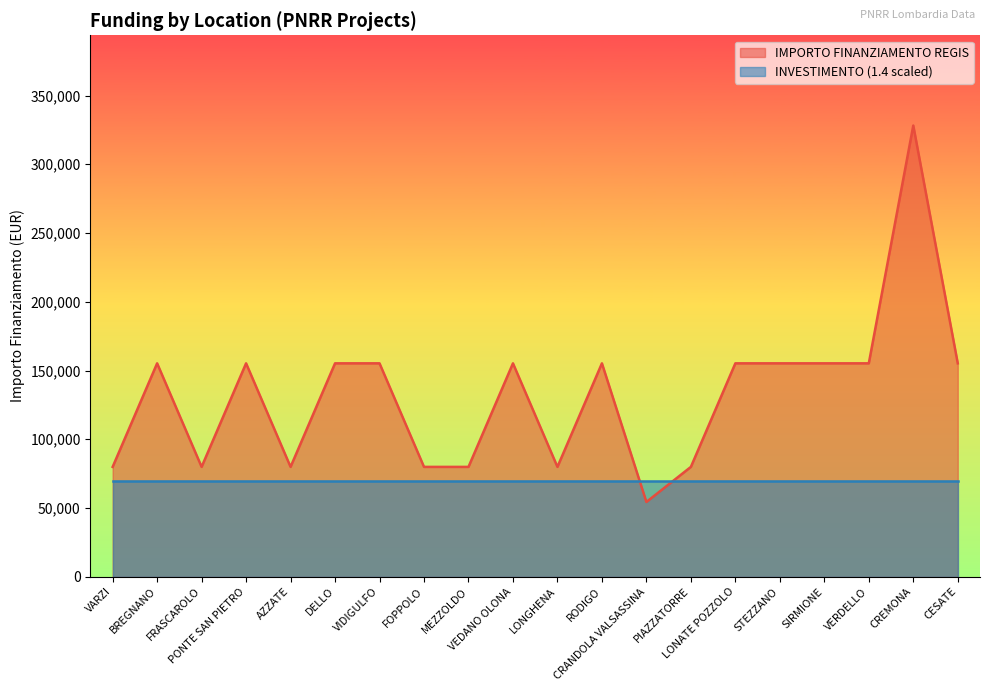

True or false: the data shows 133287 at FOPPOLO.

False